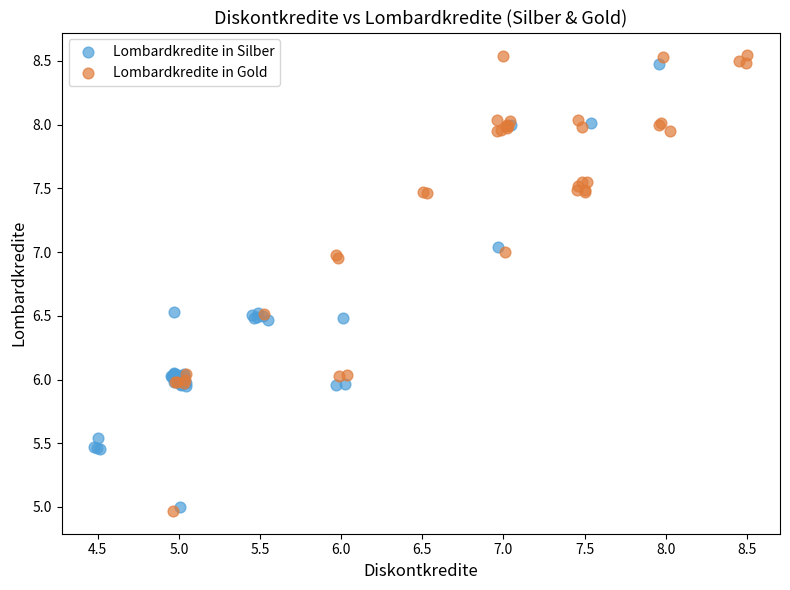

Which series has the largest Y range (max minus min)?

Lombardkredite in Gold